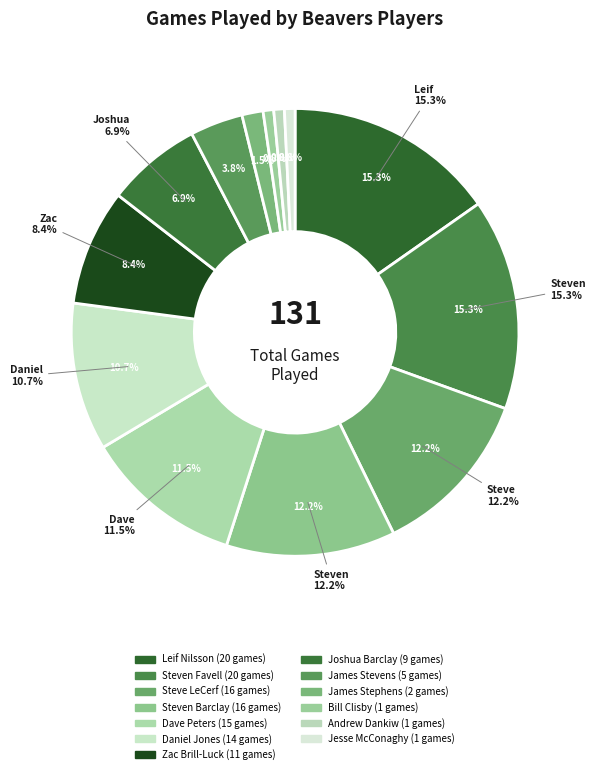

What is the change in value from James Stevens to James Stephens?

-3